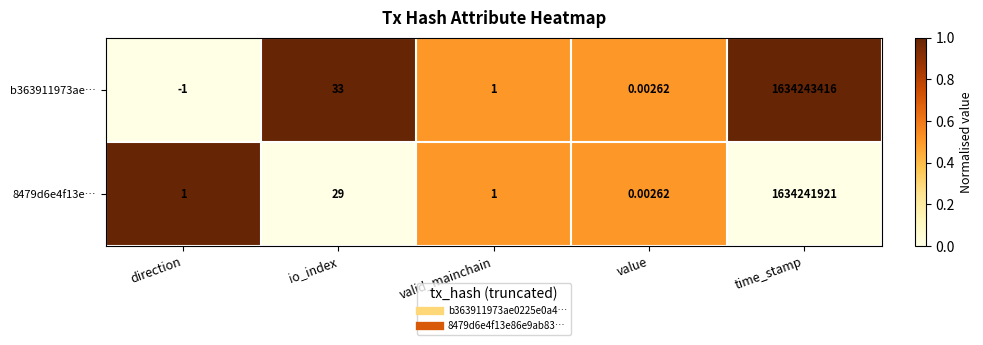

Which category has the lowest value in the b363911973ae… series?

direction